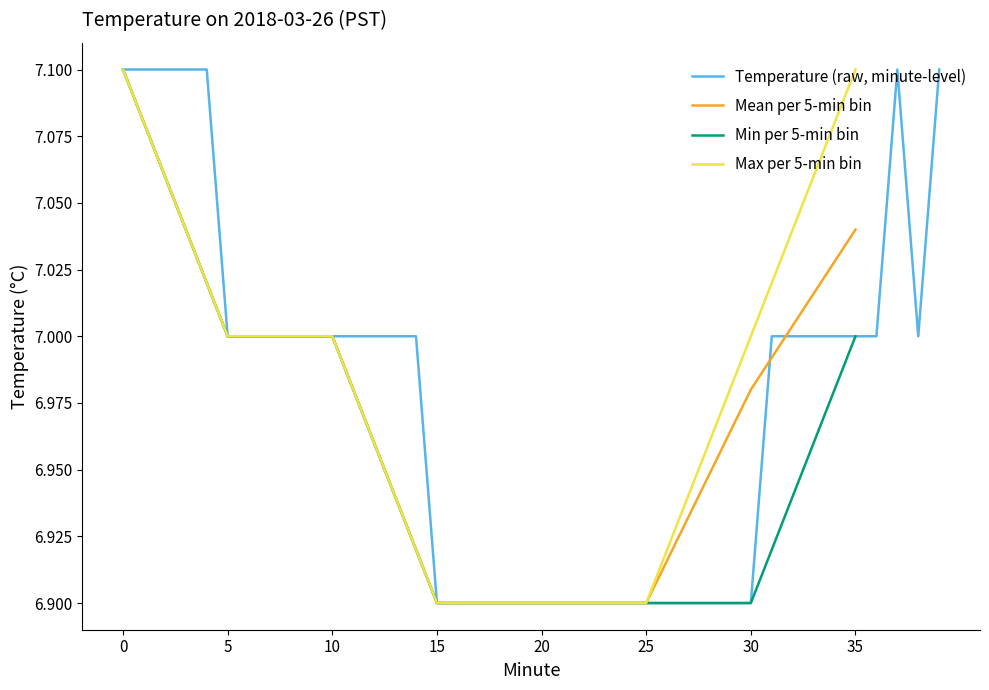

The value of Mean per 5-min bin at 5 is 7.0. True or false?

True